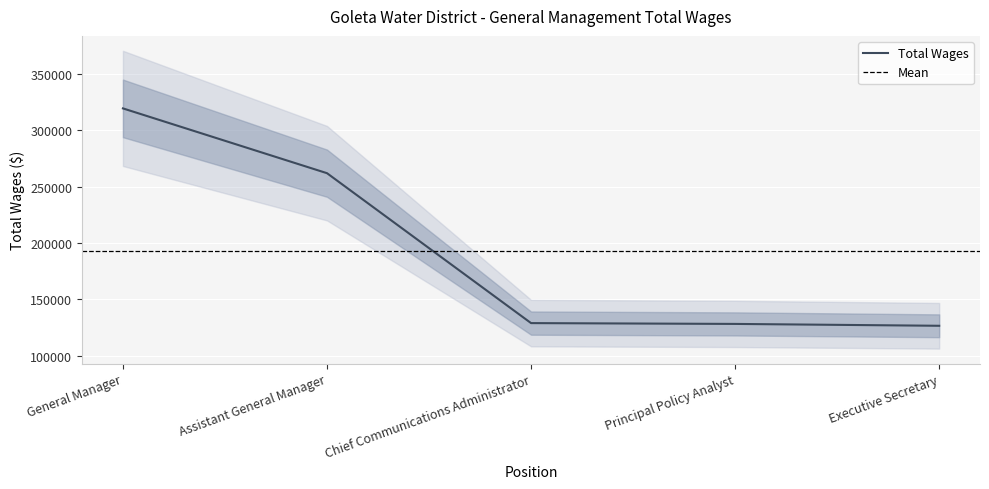

Read the value at General Manager.

319621